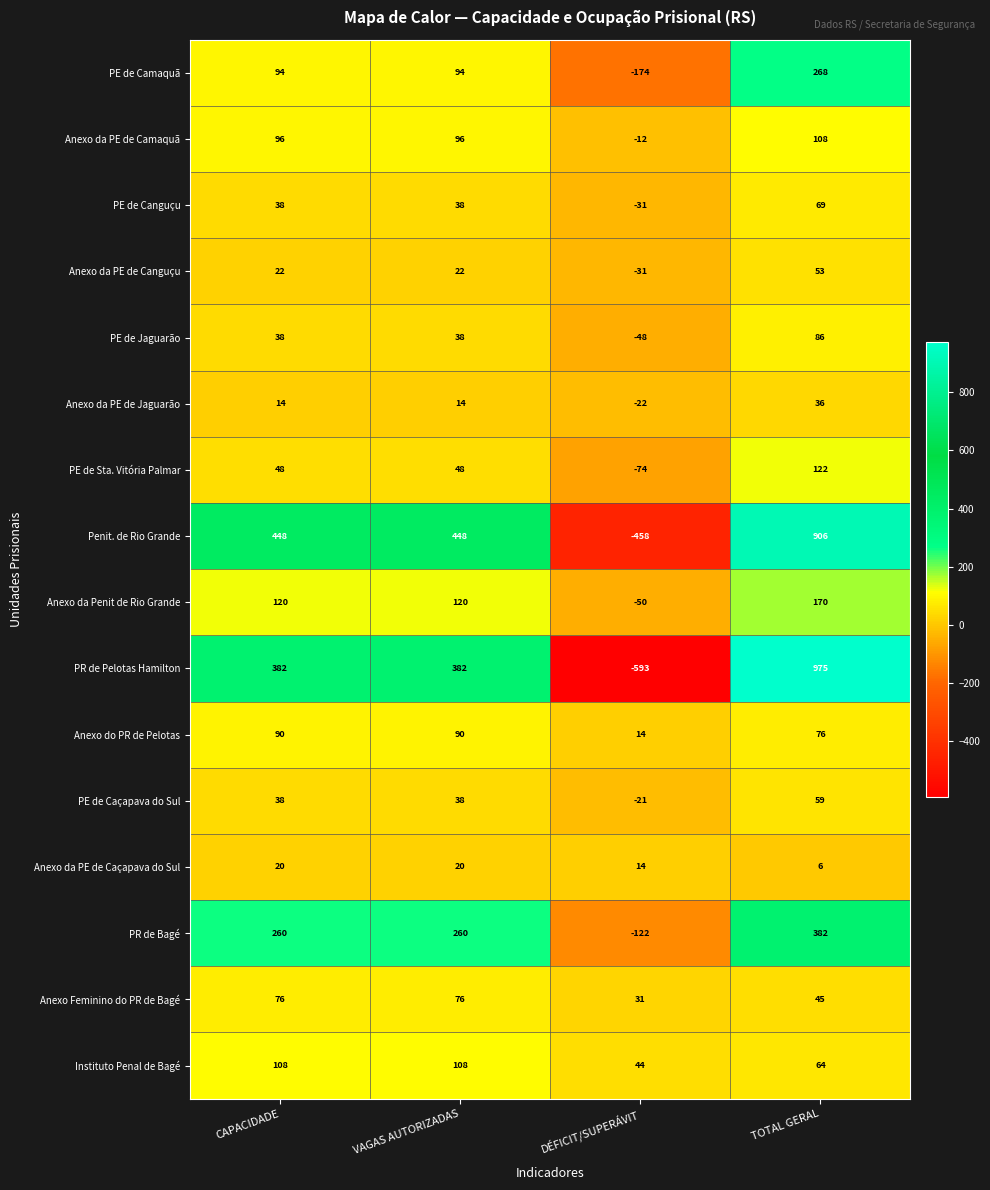

At which category is the sum across all series the highest?

TOTAL GERAL